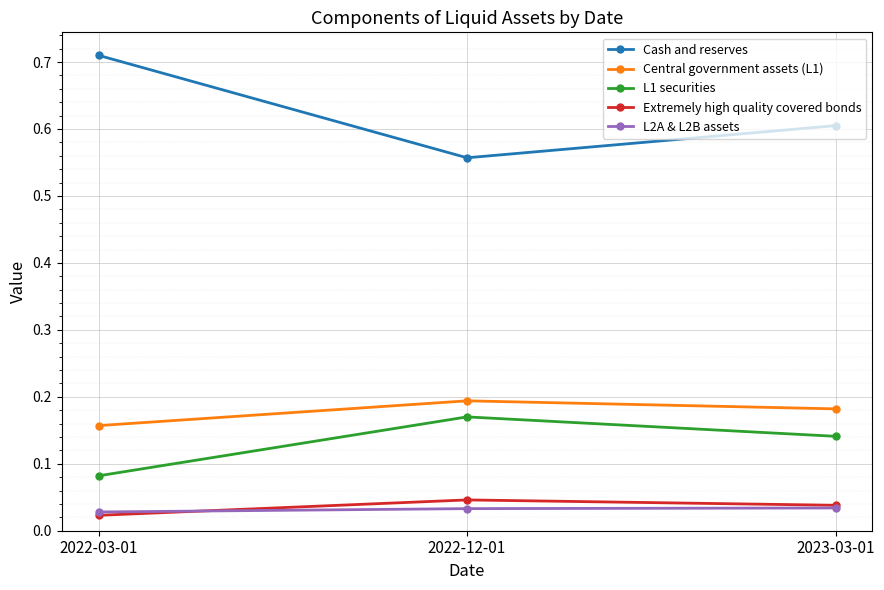

List the labels in order of L1 securities value, smallest first.

2022-03-01, 2023-03-01, 2022-12-01